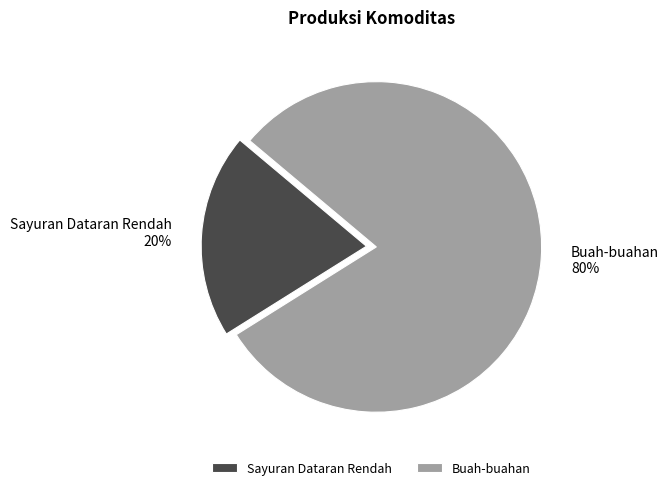

Which slice is the largest?

Buah-buahan